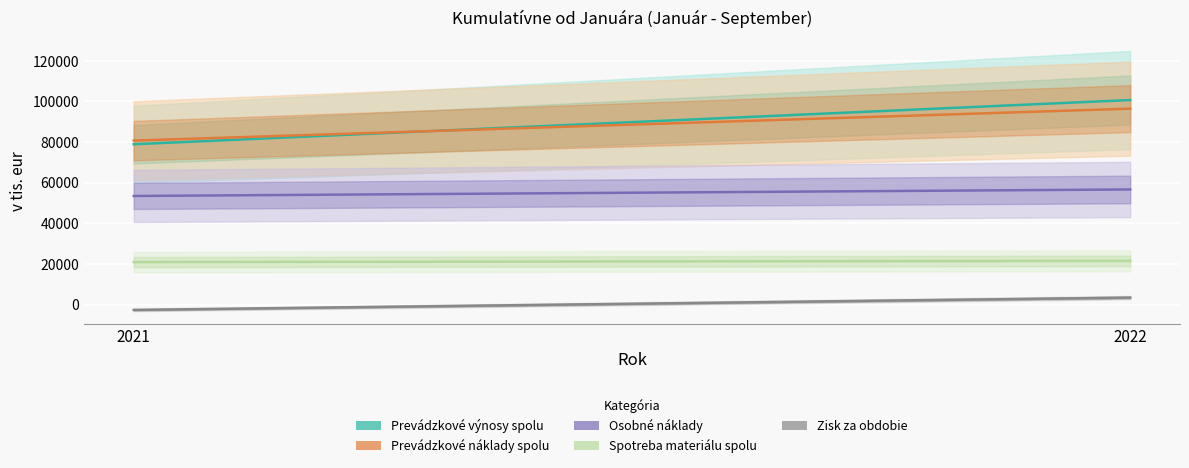

What is the value of the Zisk za obdobie point at the 2nd from the left?

3459